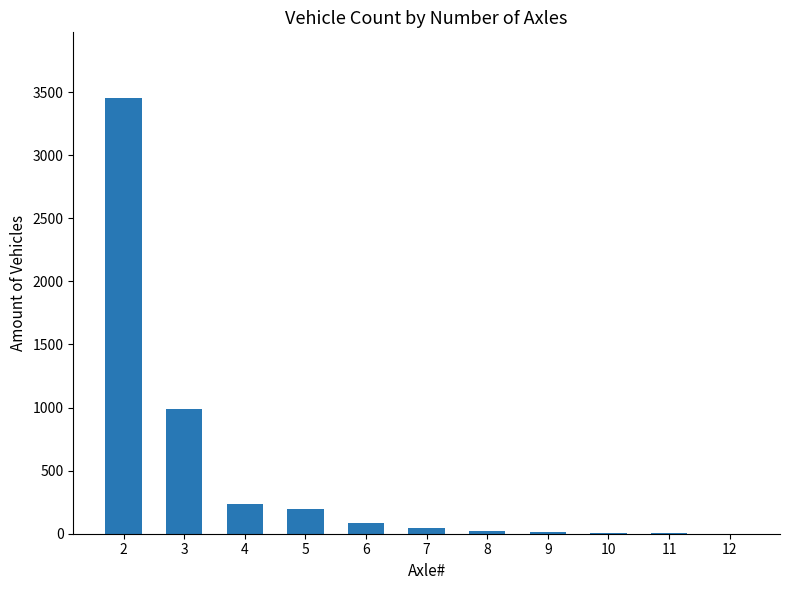

What is the sum of all values?

5046